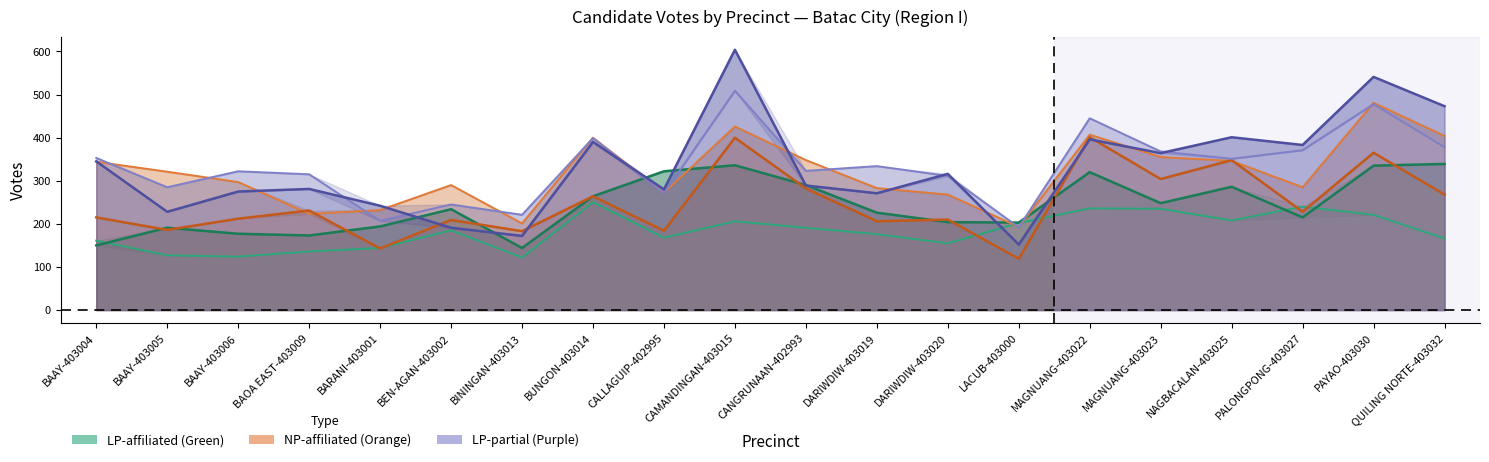

What is the label of the 2nd point from the left?

BAAY-403005